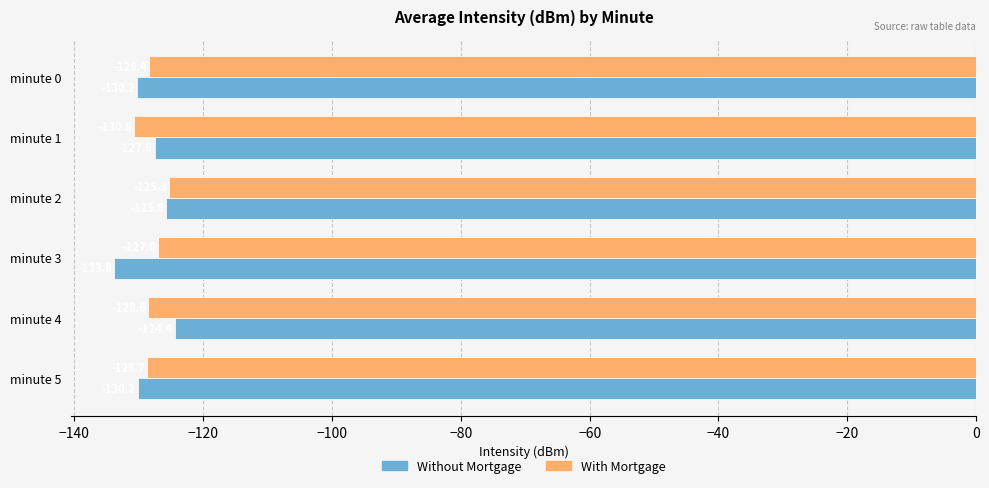

Read the With Mortgage value at minute 0.

-128.4